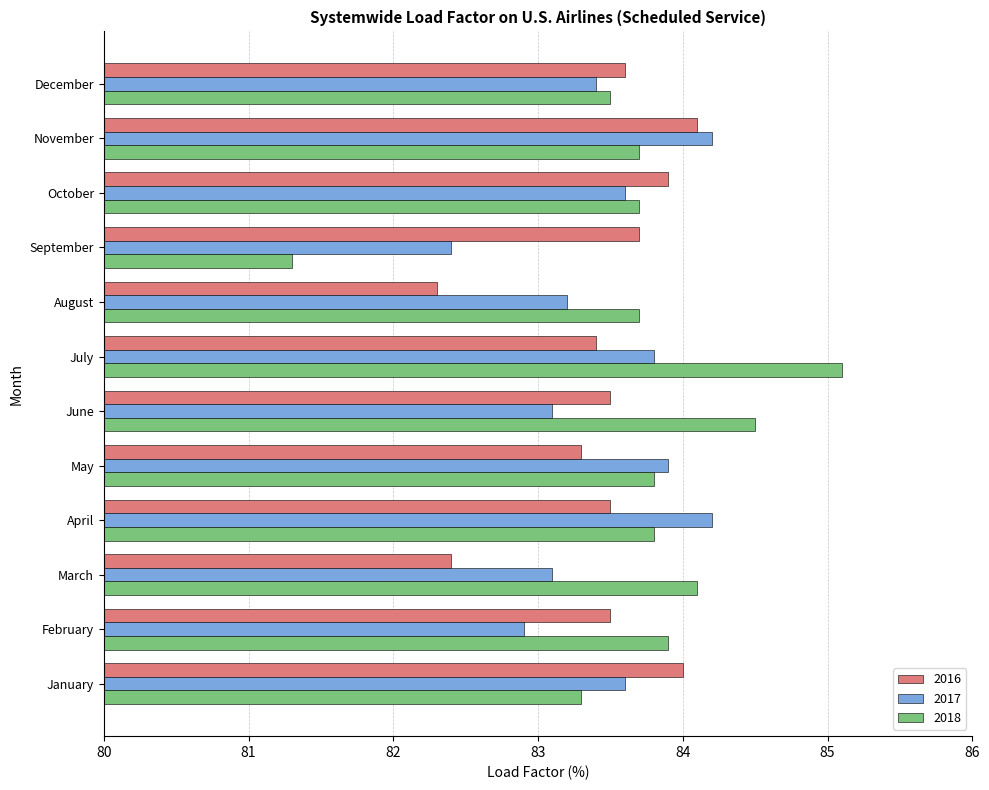

Which series has the largest range (max minus min)?

2018